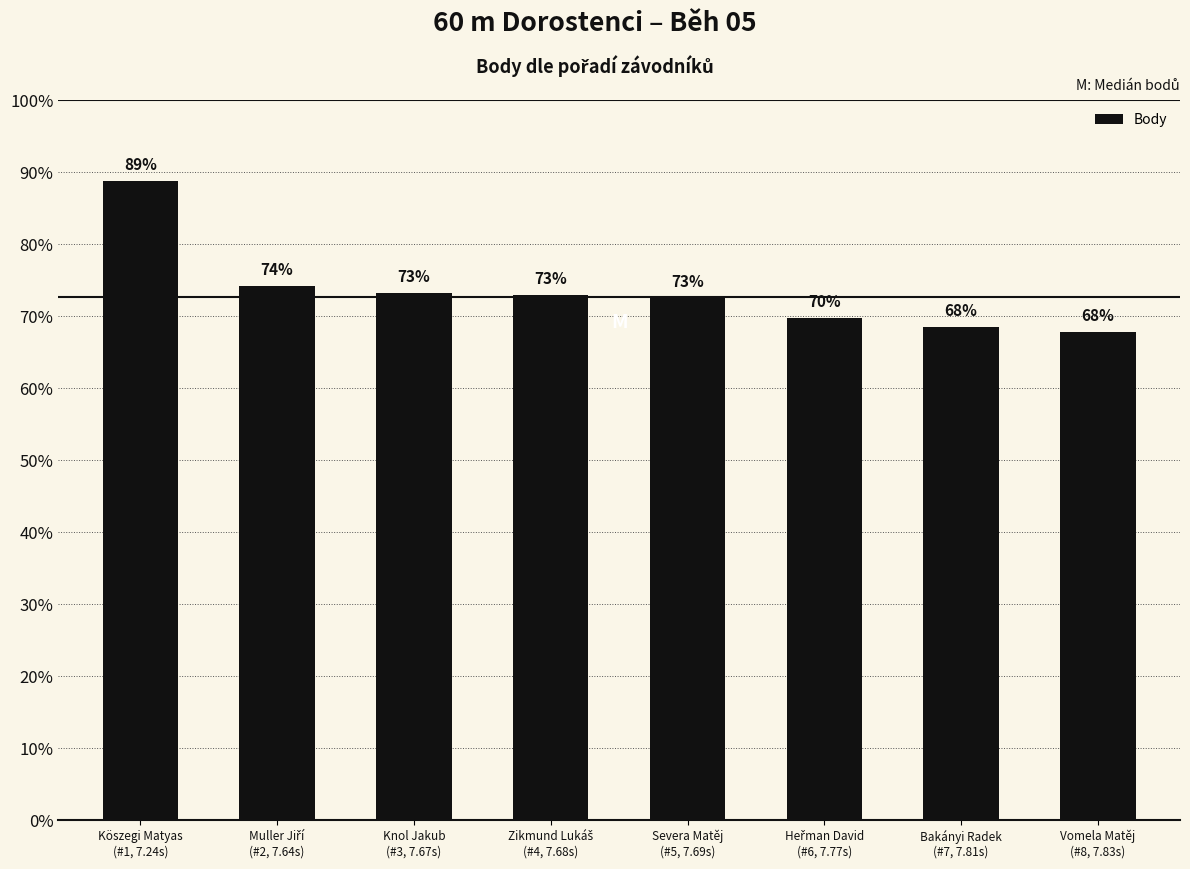

The chart shows a value of 799 at Köszegi Matyas
(#1, 7.24s). True or false?

True